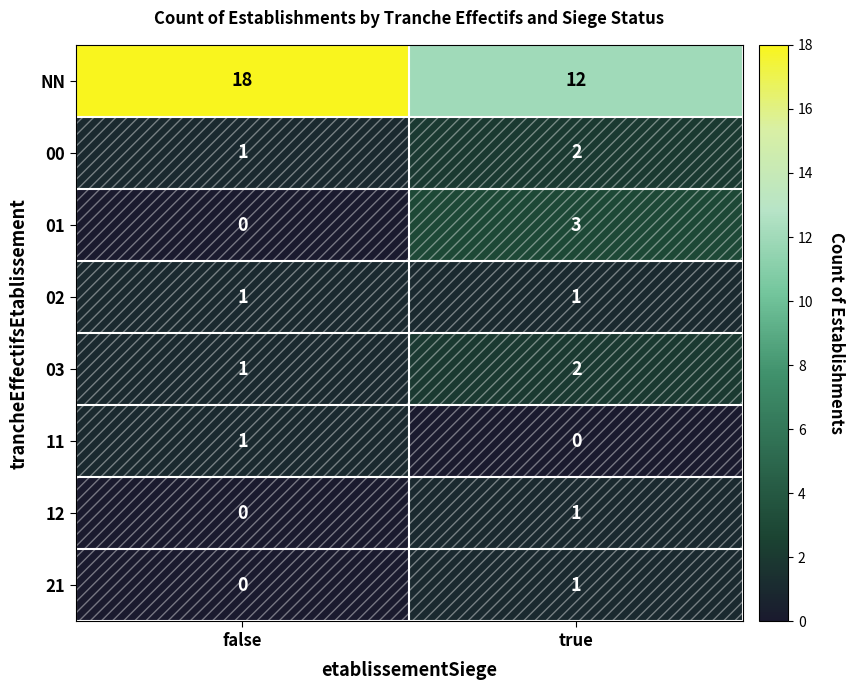

What is the sum of all NN values?

30